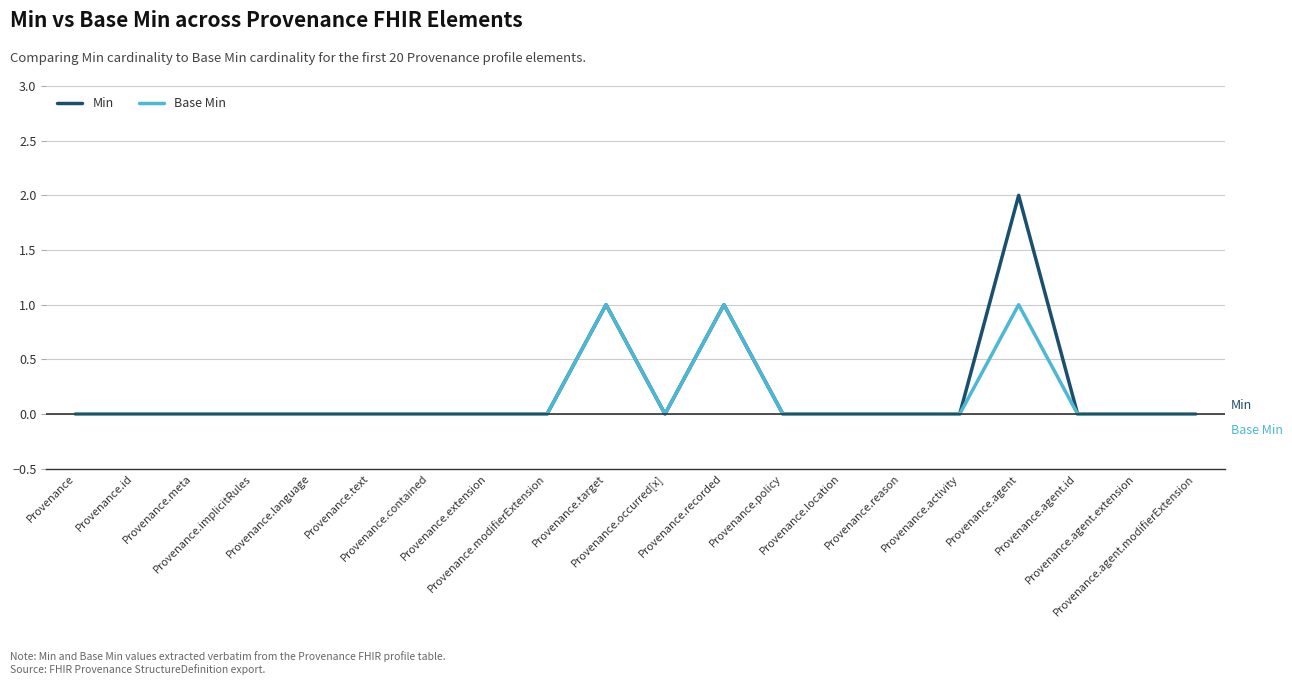

List the series in order of their peak value, highest first.

Min, Base Min